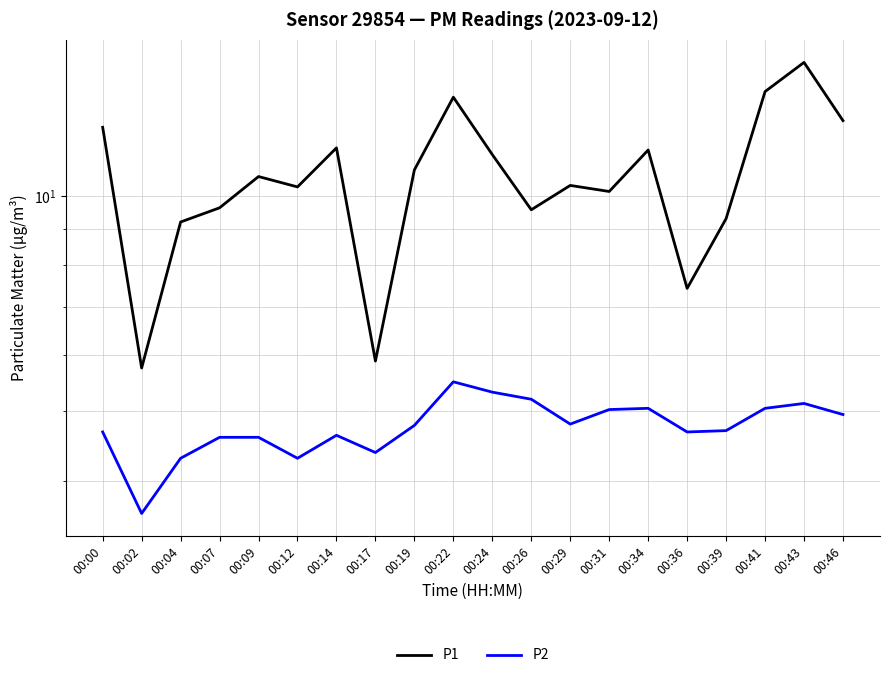

Count the number of data series in this chart.

2